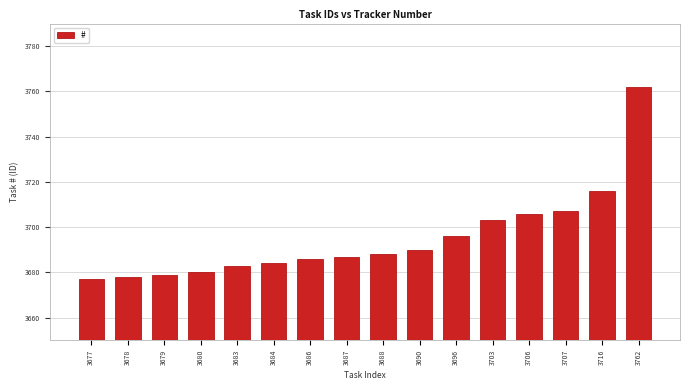

What is the difference between the maximum and second lowest values?

84